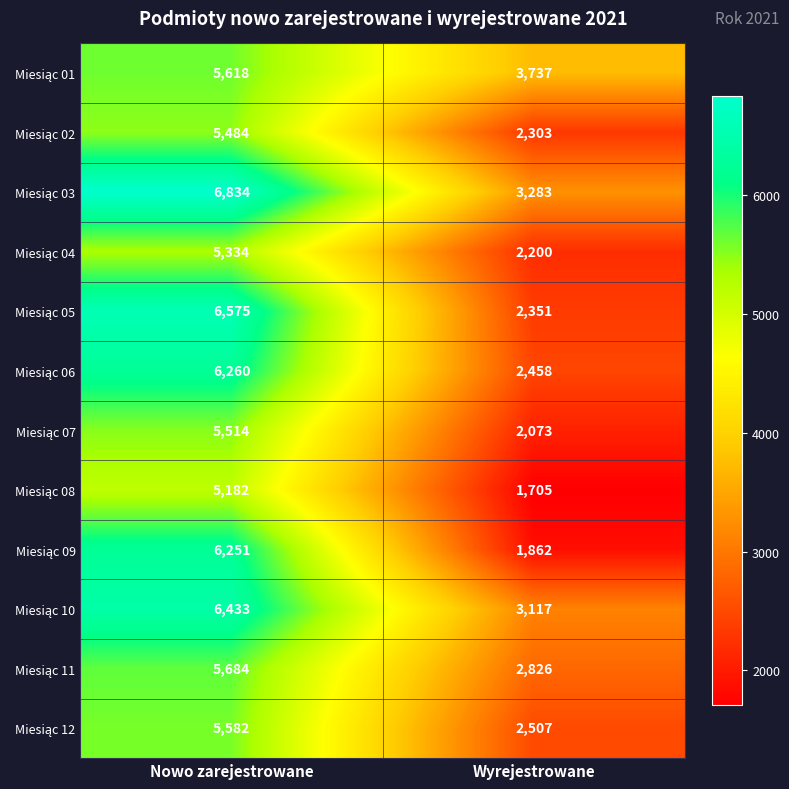

At which category is the sum across all series the highest?

Nowo zarejestrowane